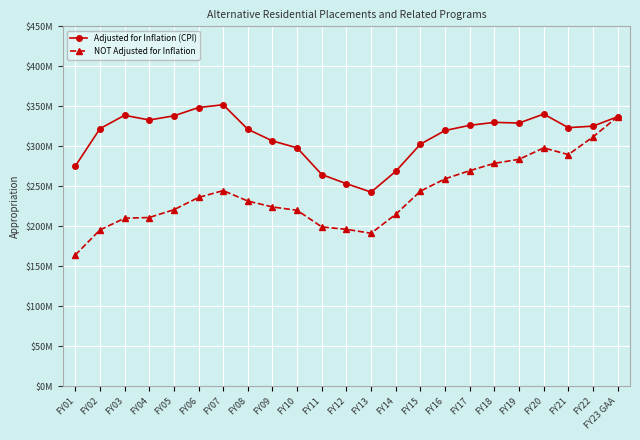

What is the label of the 3rd point from the right?

FY21